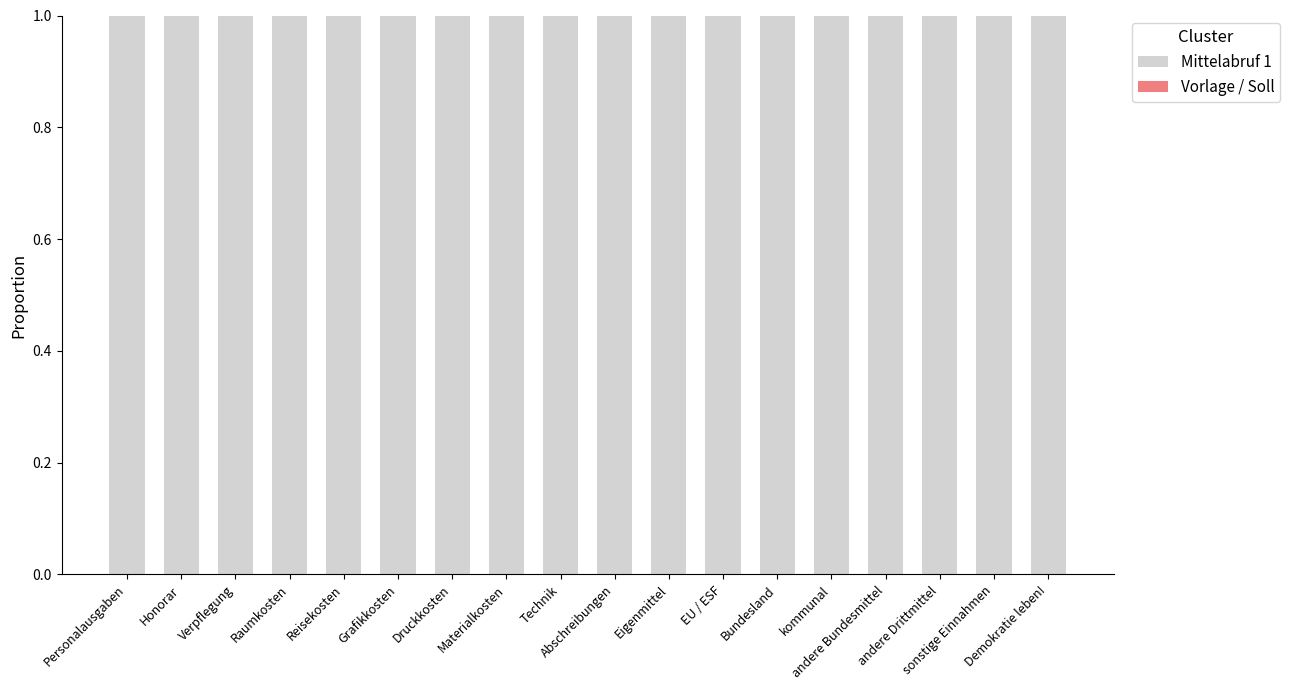

What is the approximate value of Mittelabruf 1 at Abschreibungen?

1